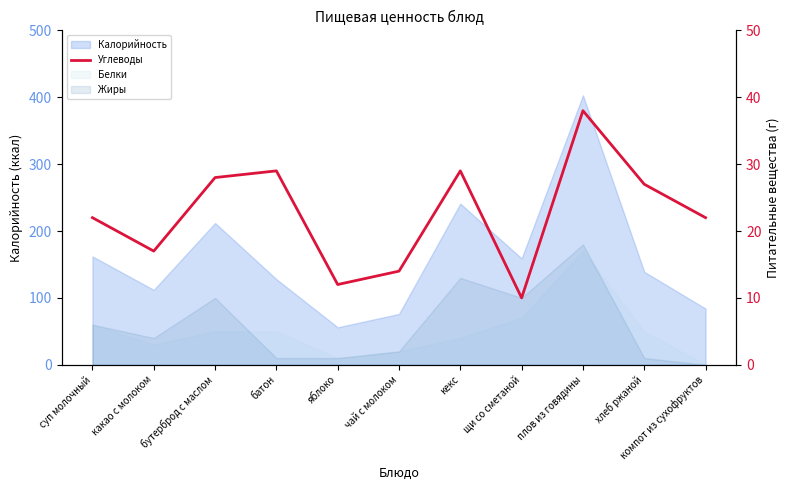

True or false: the data has more than 2 interior local peaks.

True